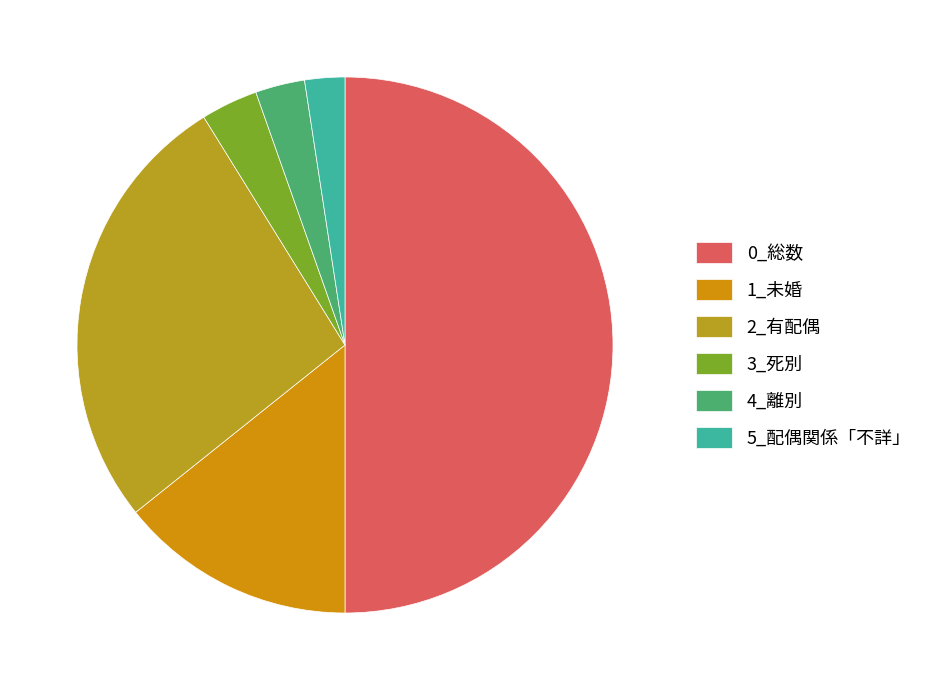

Combined, what portion of the pie is 3_死別 and 0_総数?

53.4%